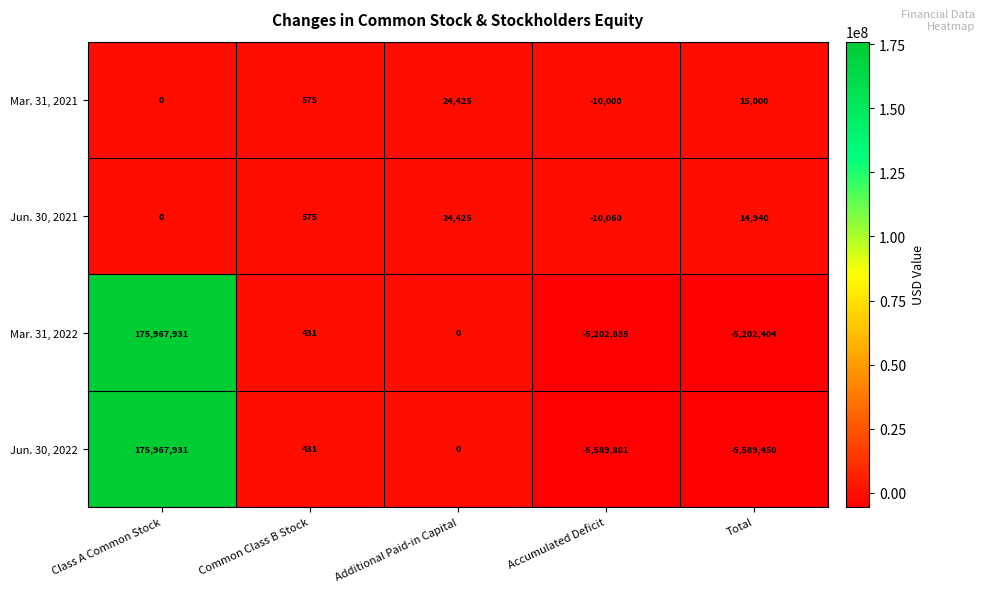

True or false: Jun. 30, 2022 has a value of 431 at Common Class B Stock.

True